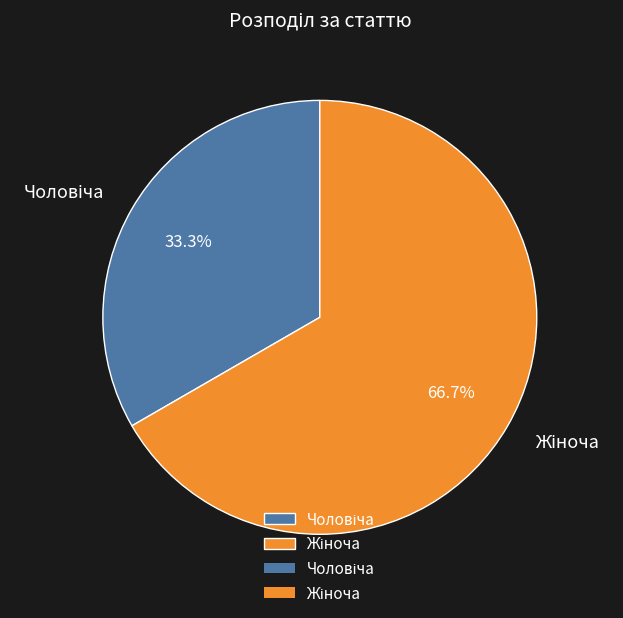

Count the number of slices in the pie.

2